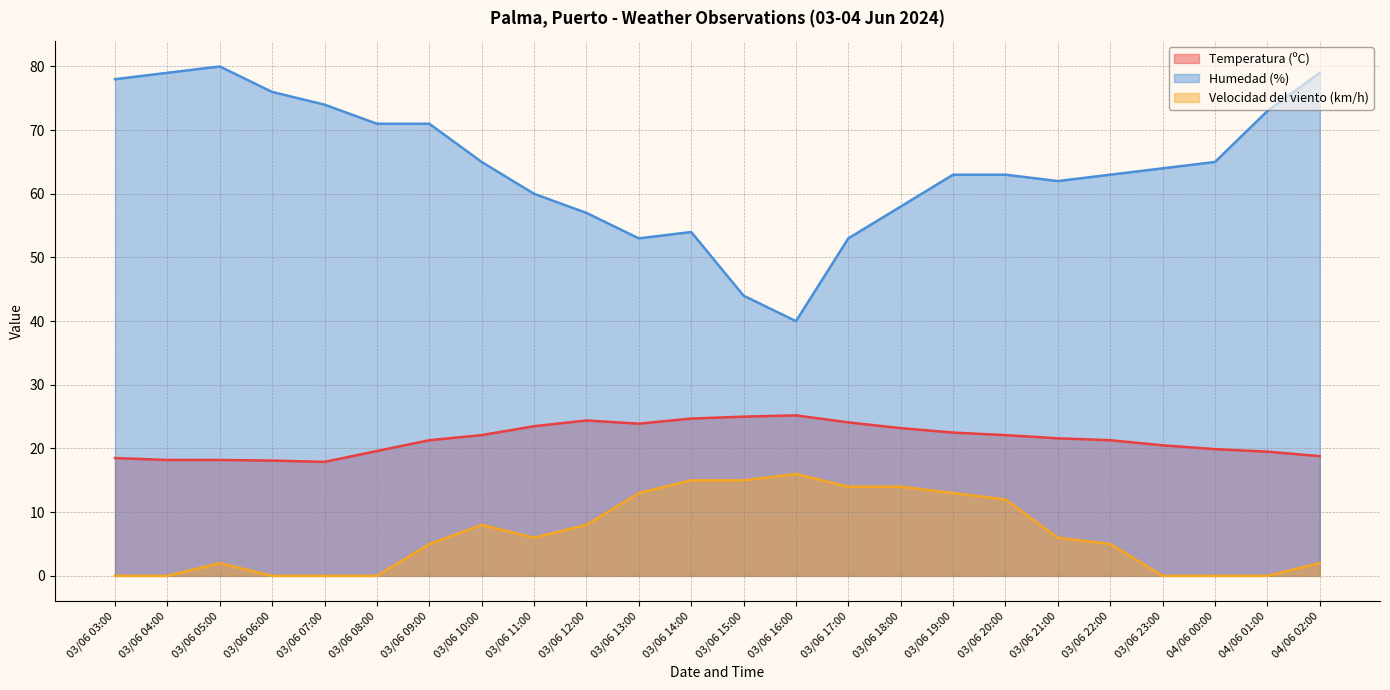

What is the sum of the Humedad (%) values at 03/06 04:00 and 03/06 20:00?

142.0